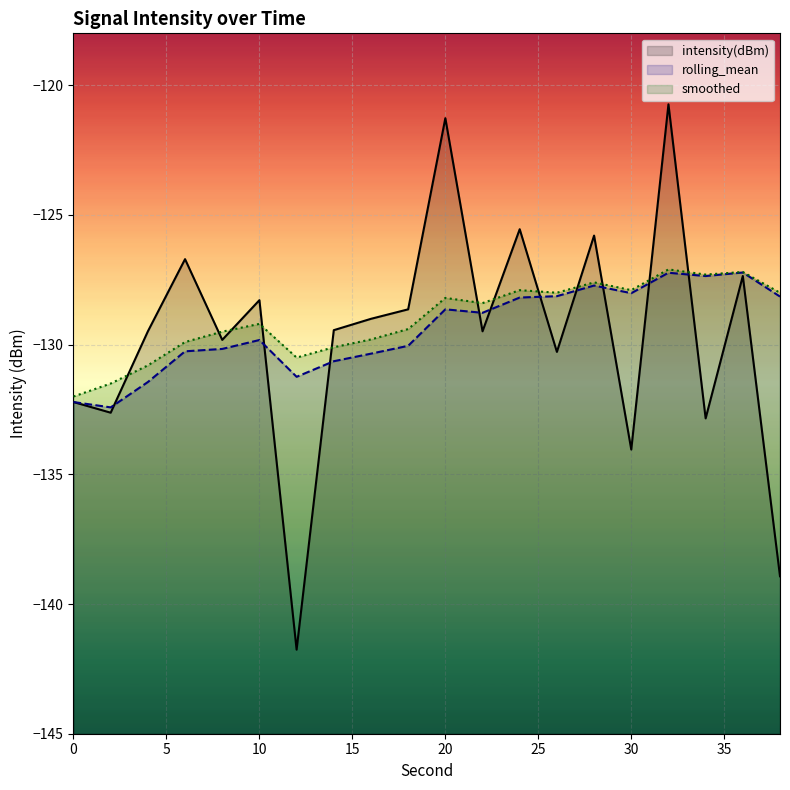

What is the lowest value of the smoothed series?

-132.0